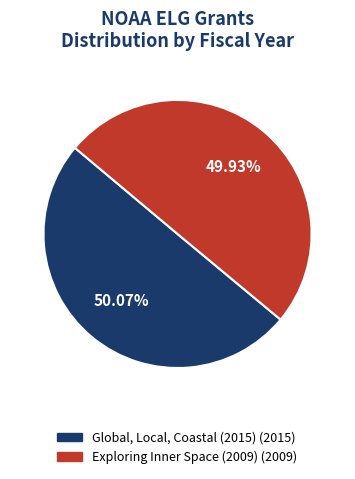

How many slices are in this pie chart?

2